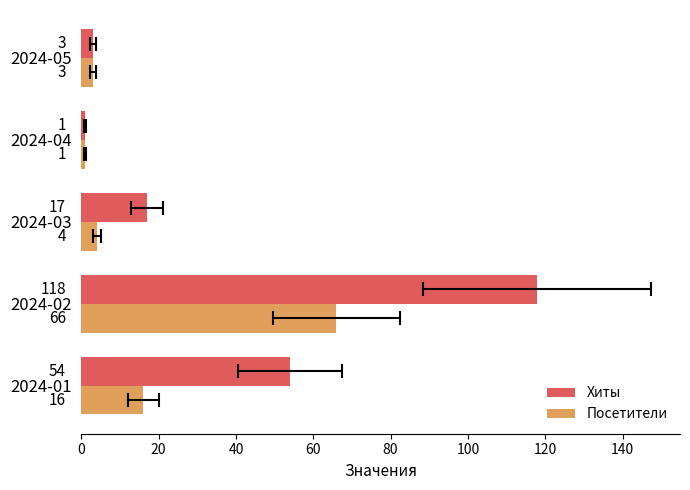

Which has a higher value, 2024-05 or 2024-02?

2024-02